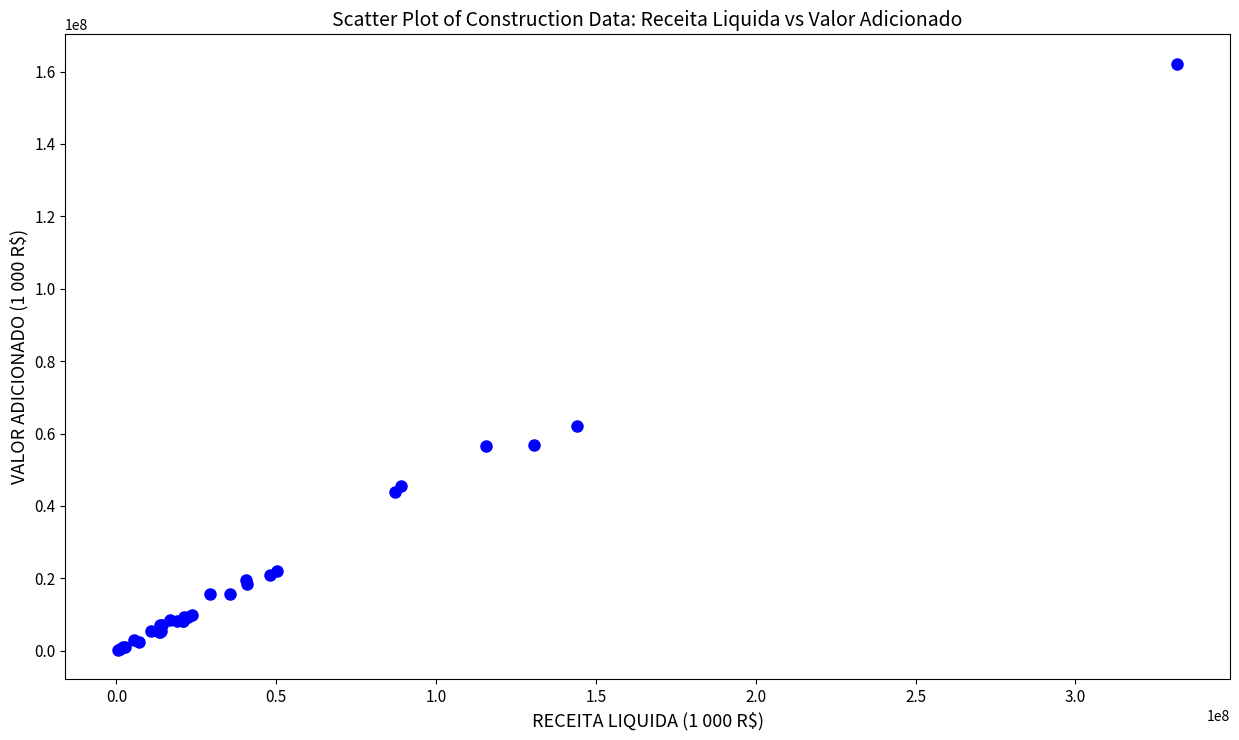

What Y value in the scatter plot is closest to 81207517?

62116280